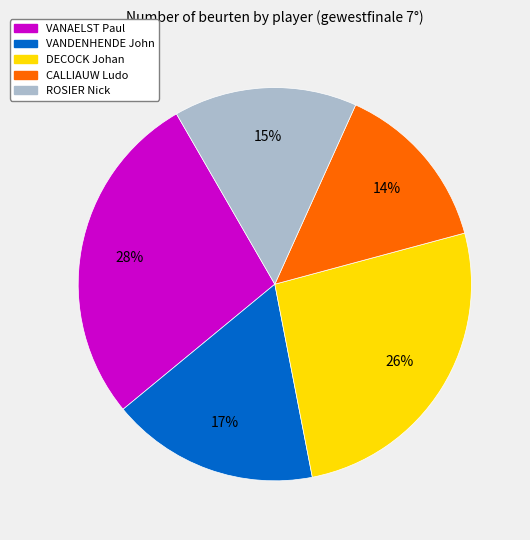

Is there any slice that represents more than half of the pie?

No